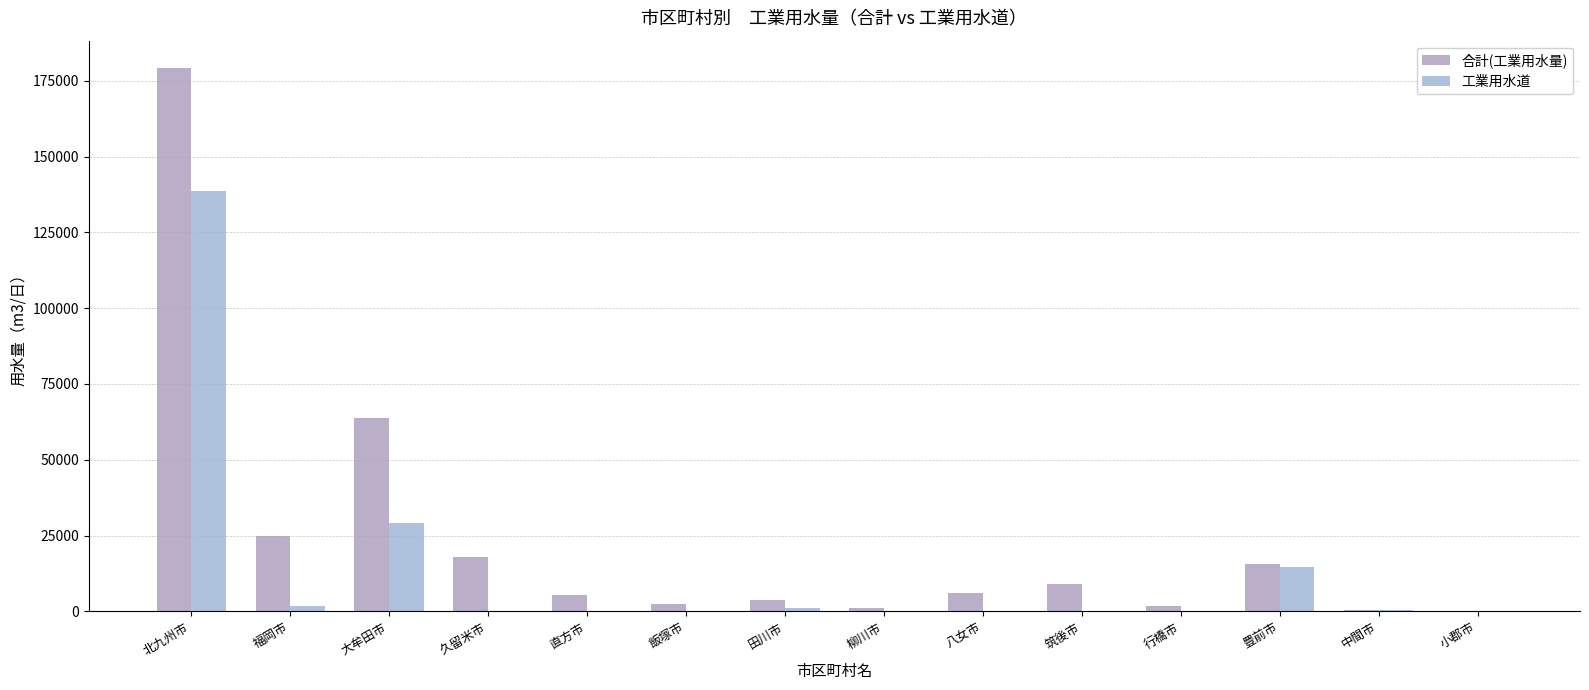

At which label is 工業用水道 closest to 69245?

大牟田市